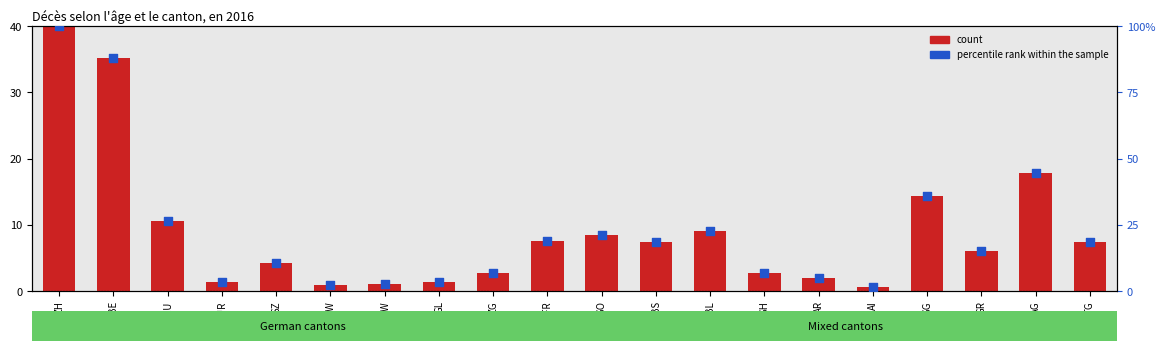

Which series has the largest total across all categories?

percentile rank within the sample